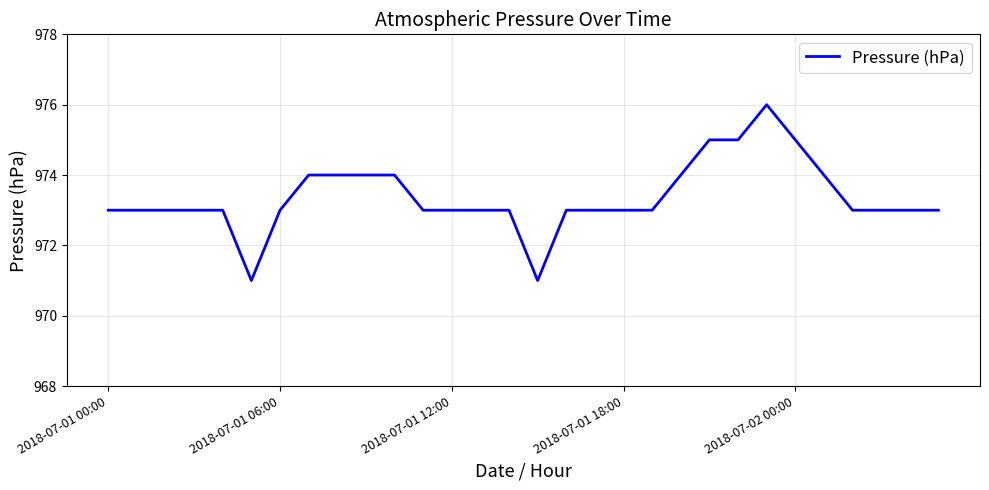

What is the difference between the maximum and minimum values?

5